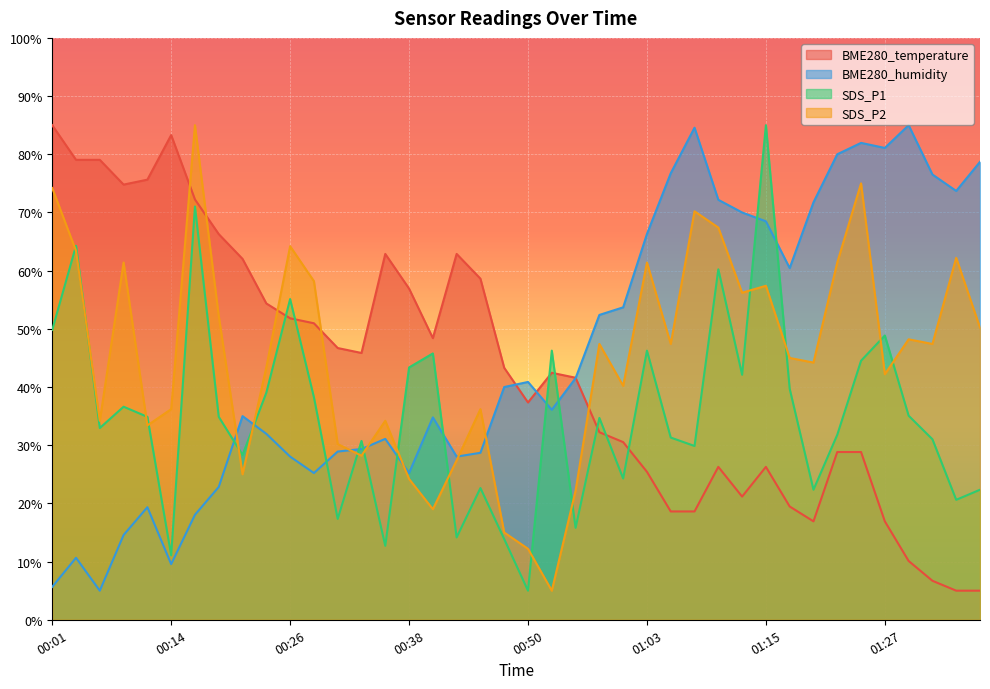

What is the total value across all series at 00:14?

140.1